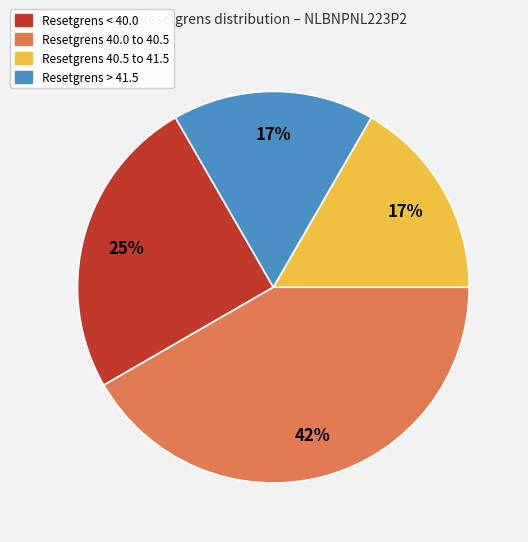

Is there any slice that represents more than half of the pie?

No